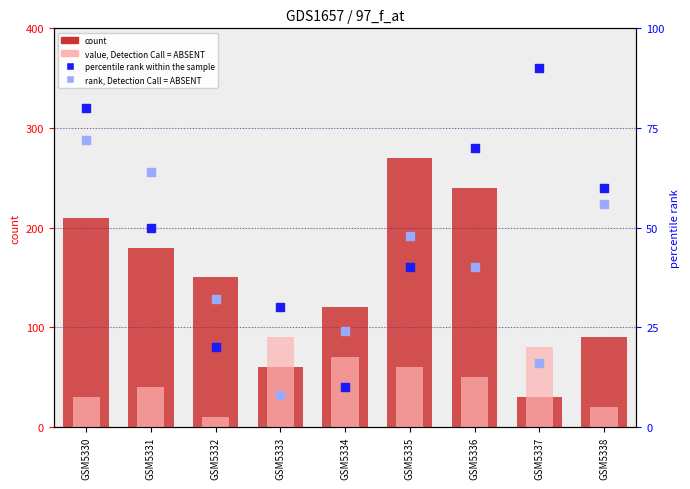

At how many categories does at least one series exceed 80?

9